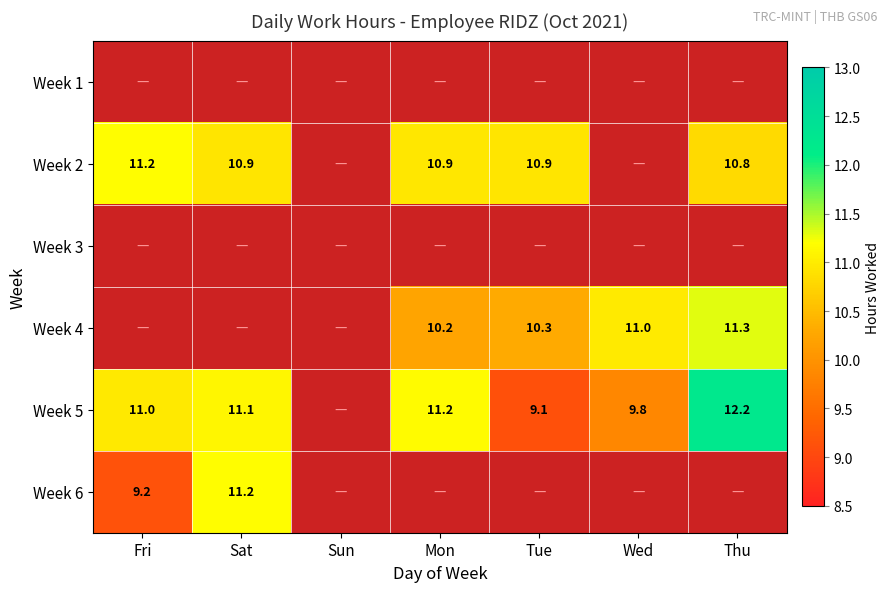

Is it true that Week 5 equals 12.2 at Thu?

True